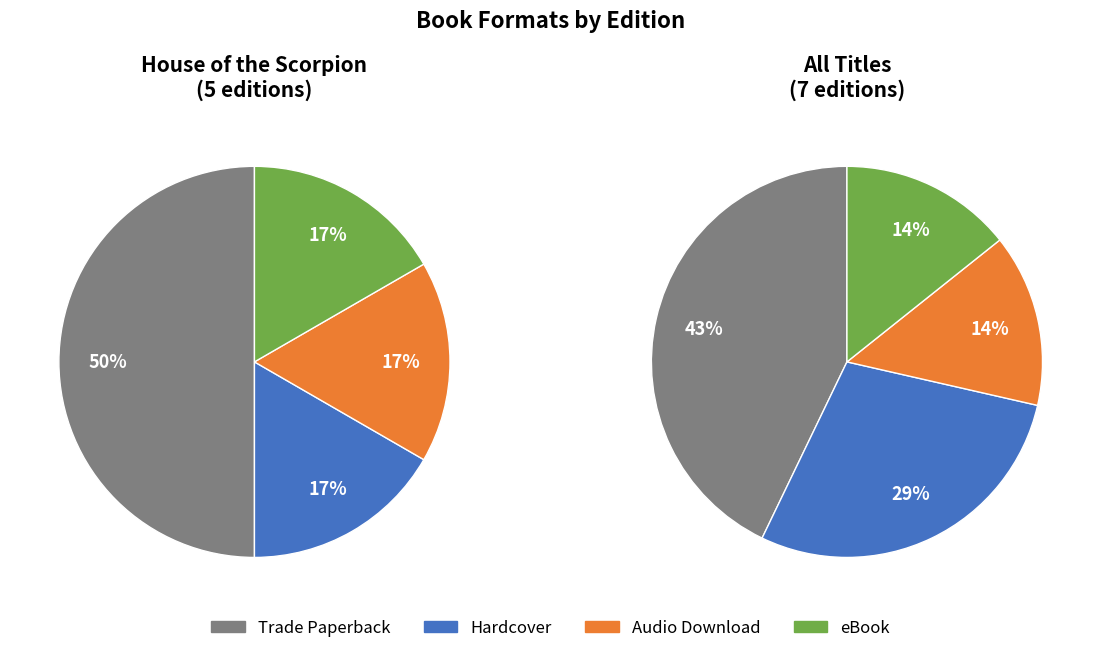

To the nearest percent, what percentage of the pie is Trade Paperback?

43%